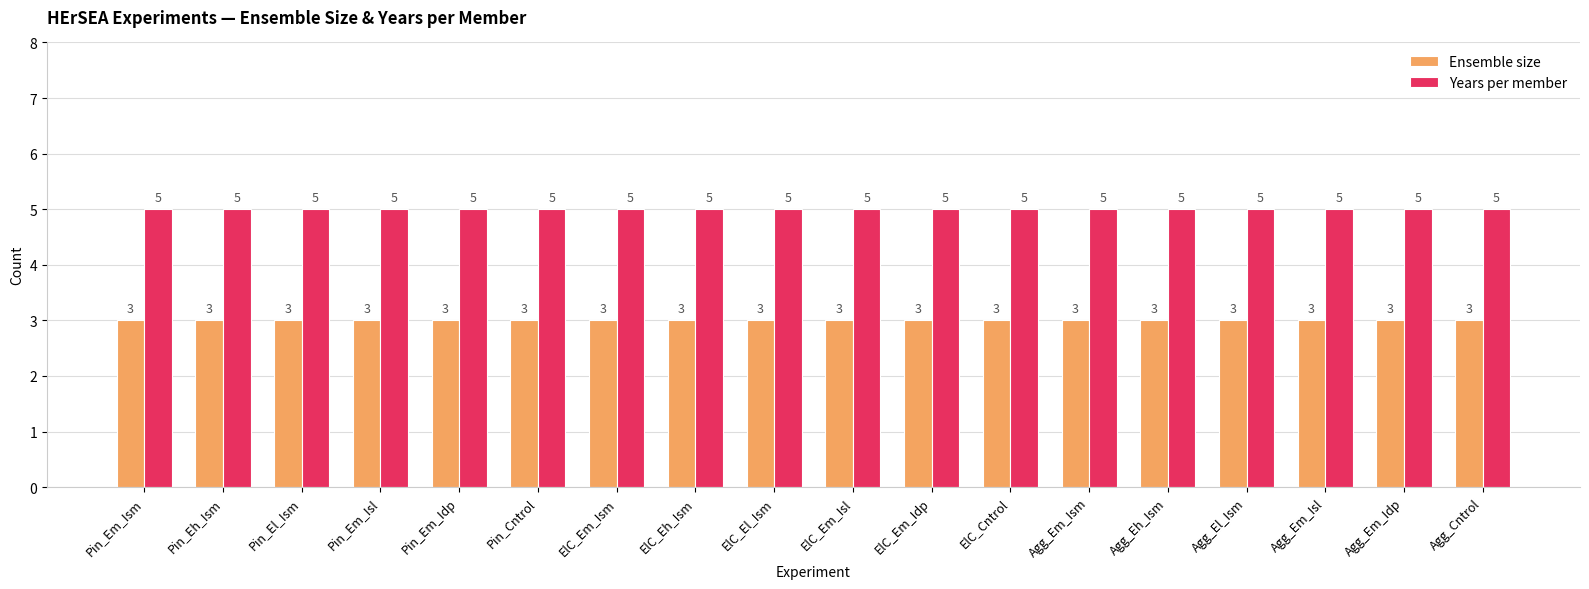

How many bars are there in each group?

2